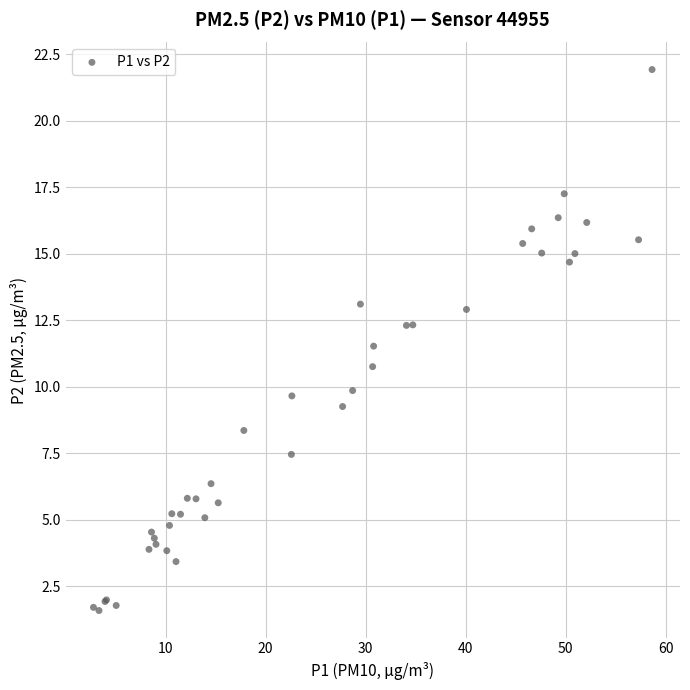

What Y value in the scatter plot is closest to 11?

10.8